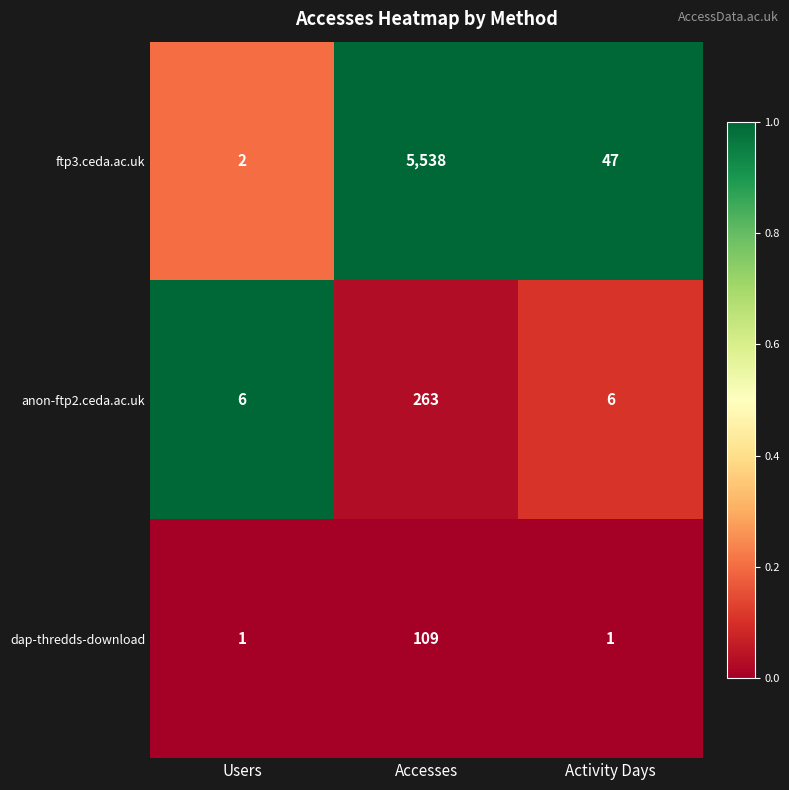

Which series has the largest range (max minus min)?

ftp3.ceda.ac.uk